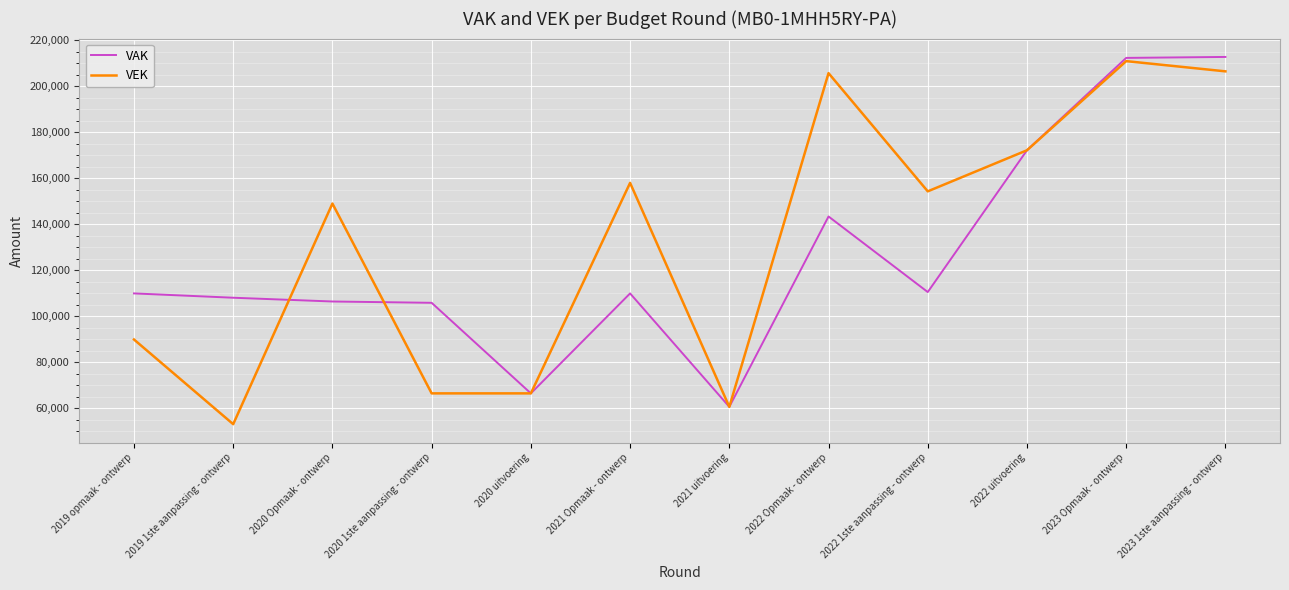

What is the greatest value displayed?

212833